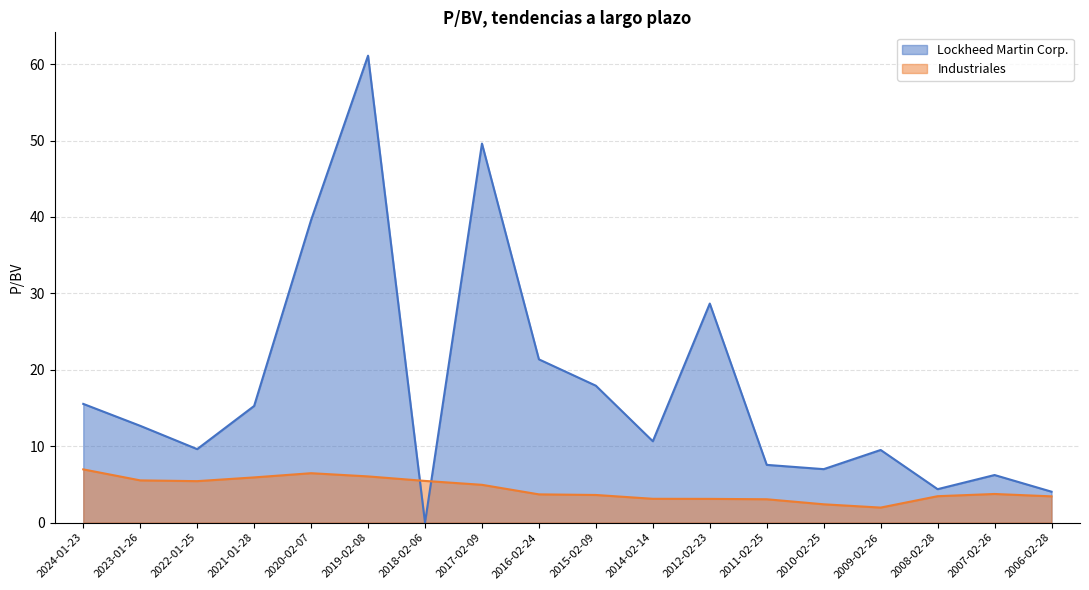

Which series has the largest range (max minus min)?

Lockheed Martin Corp.